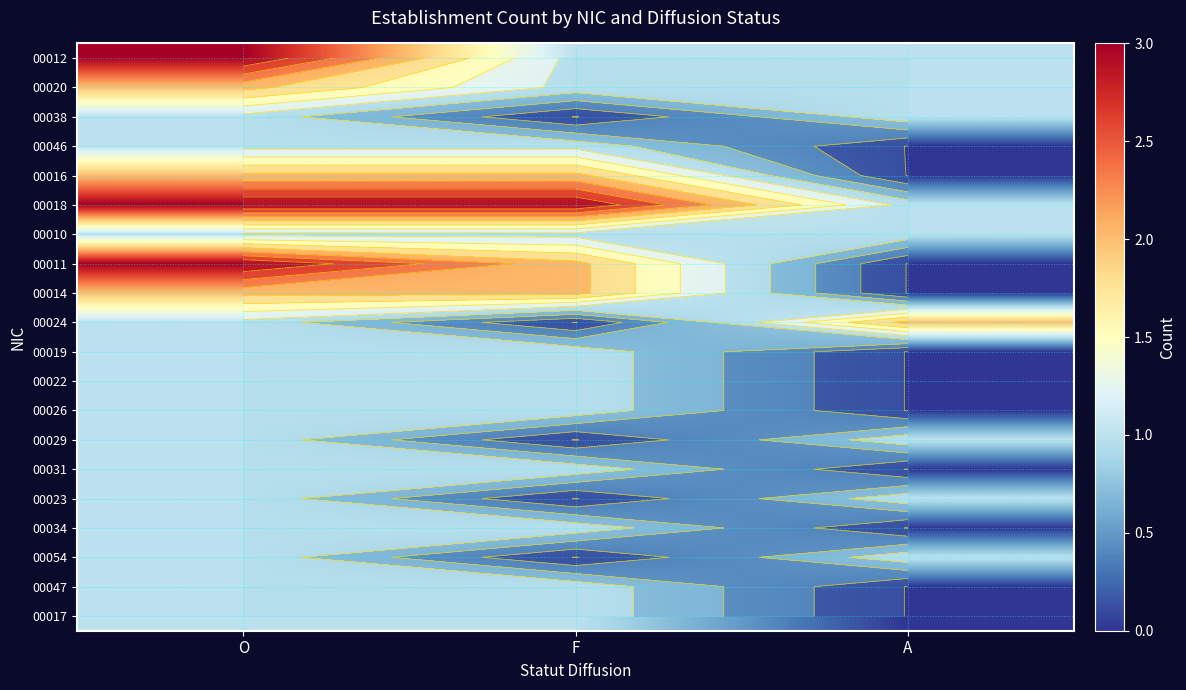

What is the difference between the 00022 values at F and A?

1